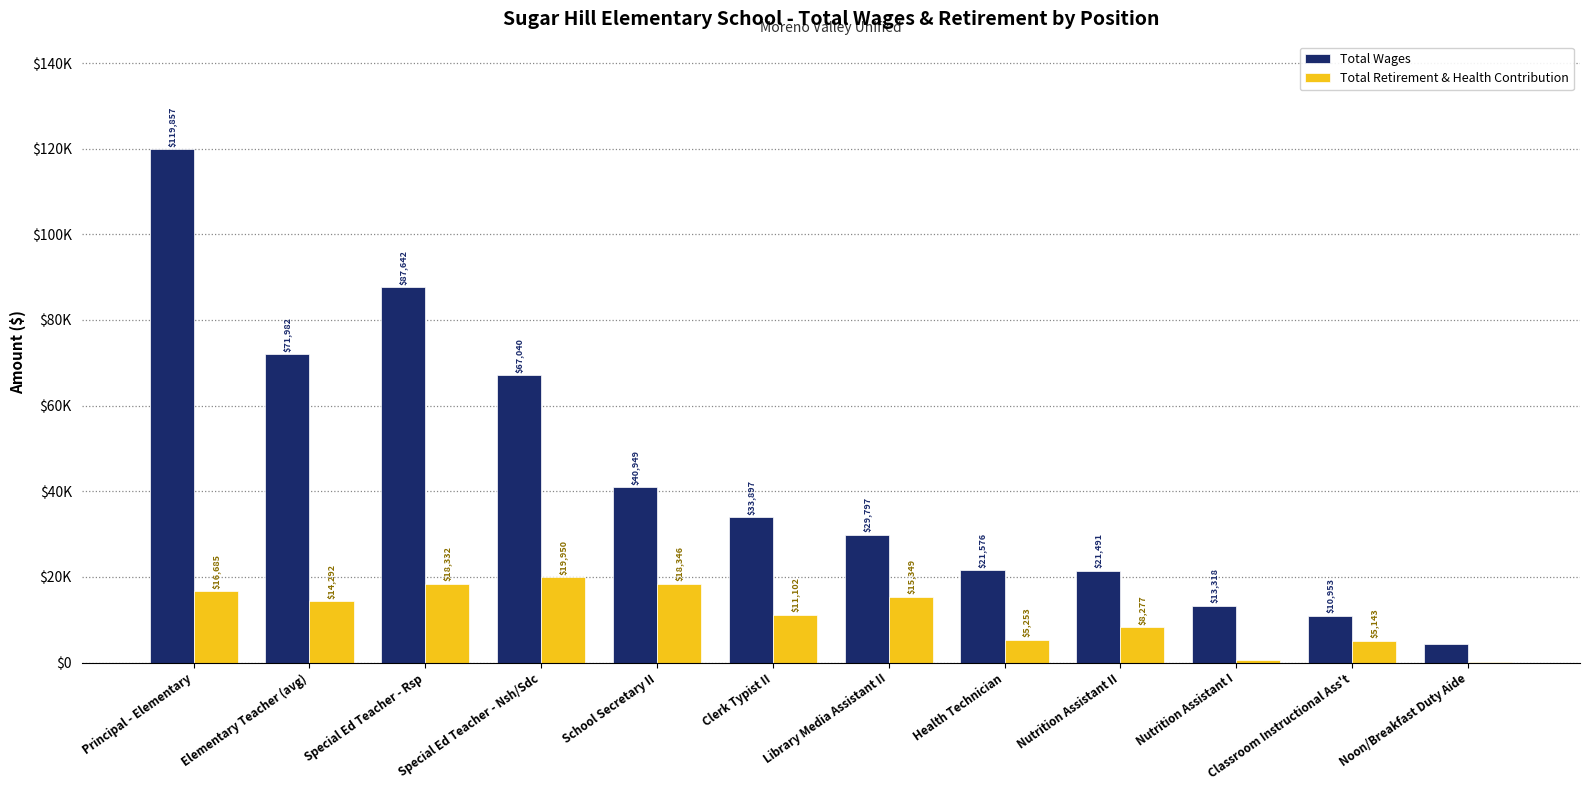

At how many categories does at least one series exceed 862?

12